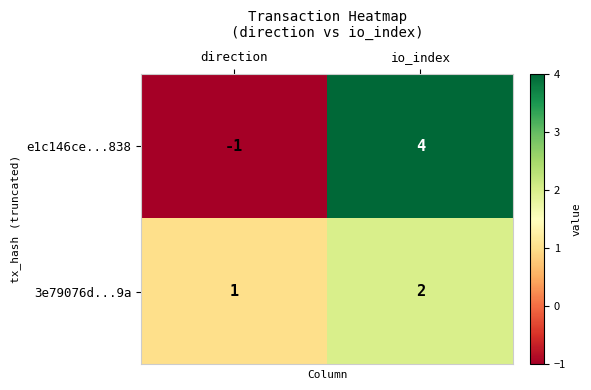

What is the sum of the 3e79076d...9a values at io_index and direction?

3